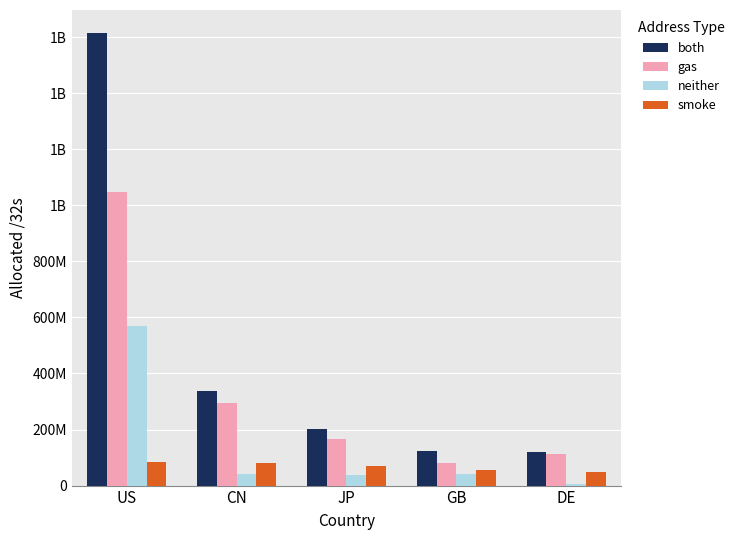

Does the chart contain stacked bars?

No